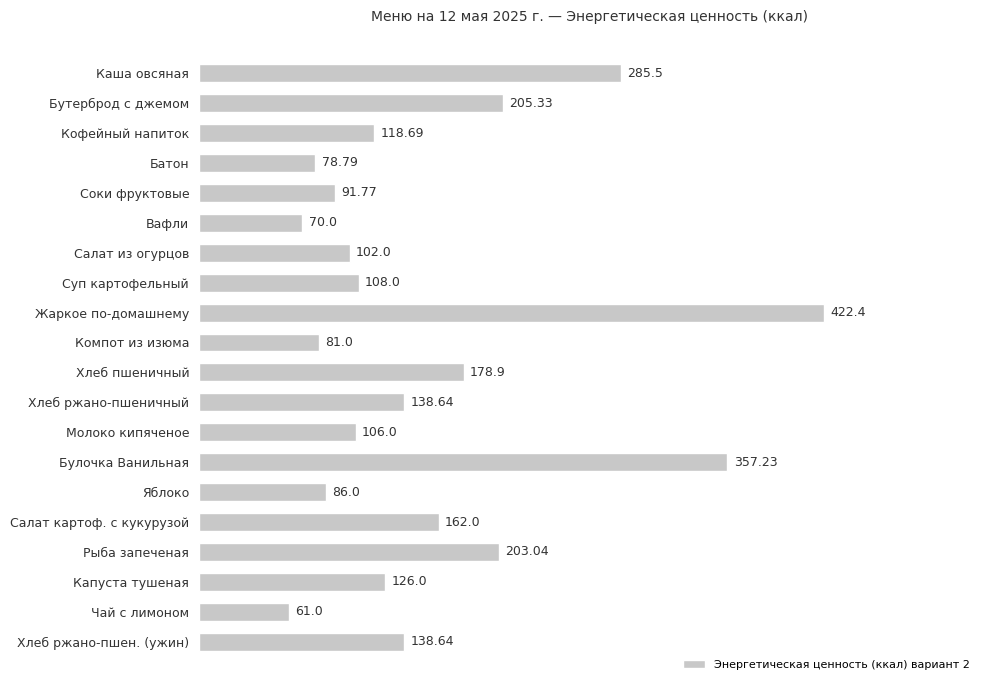

What is the difference between the second highest and minimum values?

296.2